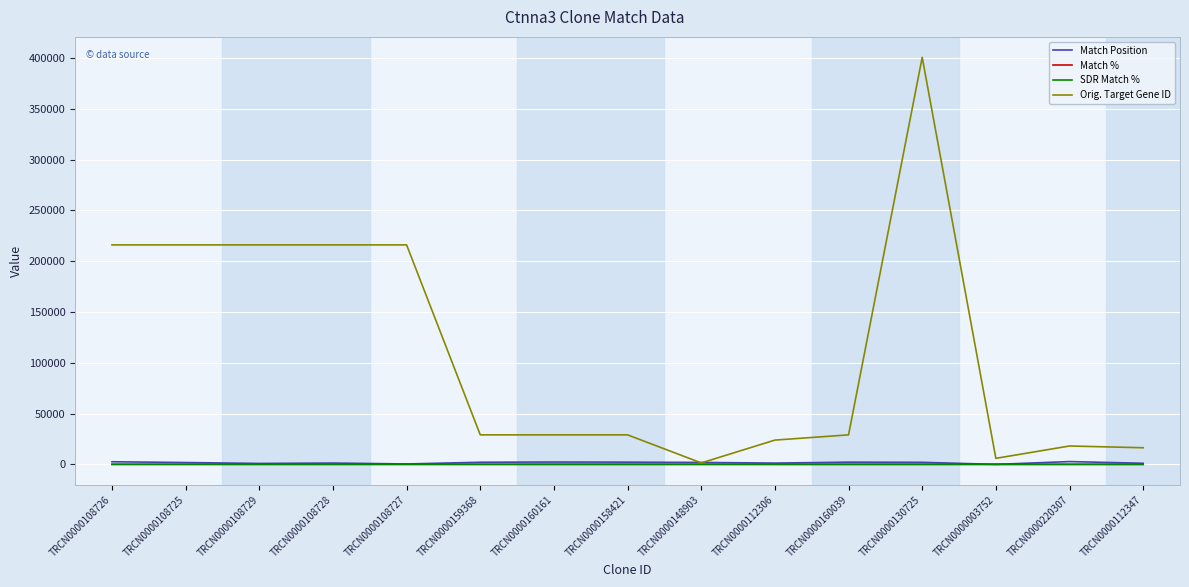

Is it true that Match % equals 95 at TRCN0000159368?

True